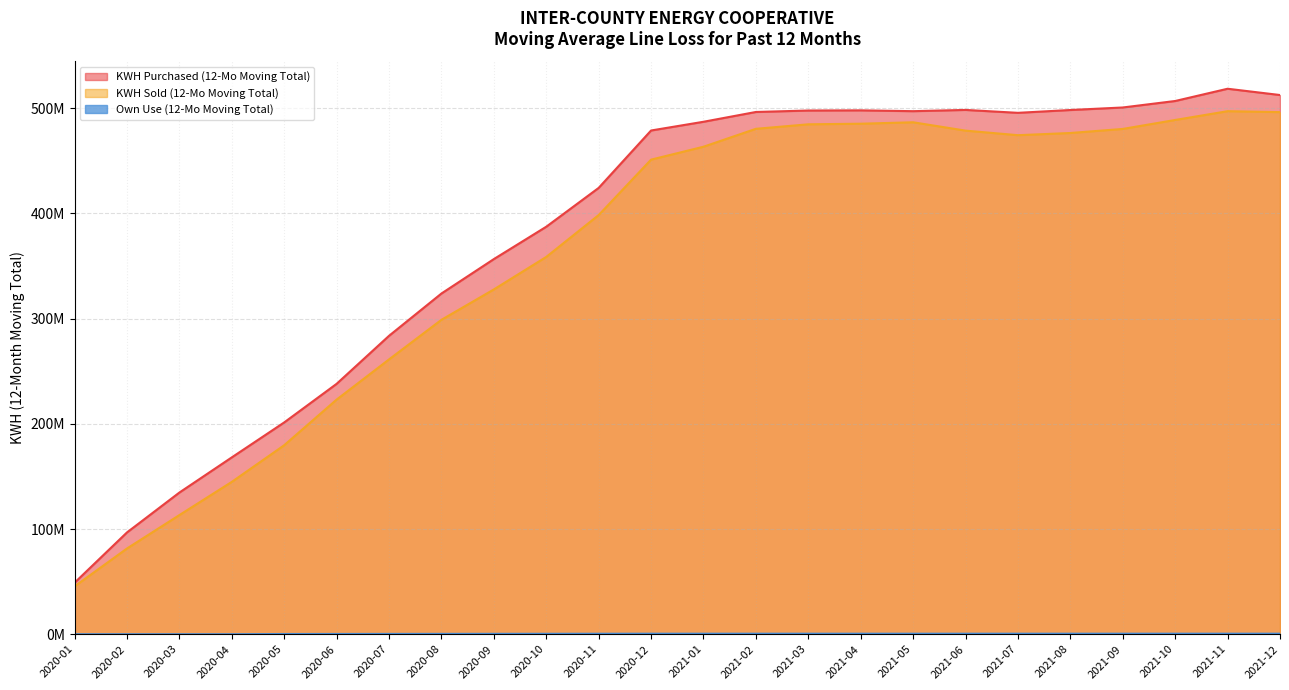

True or false: KWH Sold (12-Mo Moving Total) has a value of 358608049 at 2020-10.

True